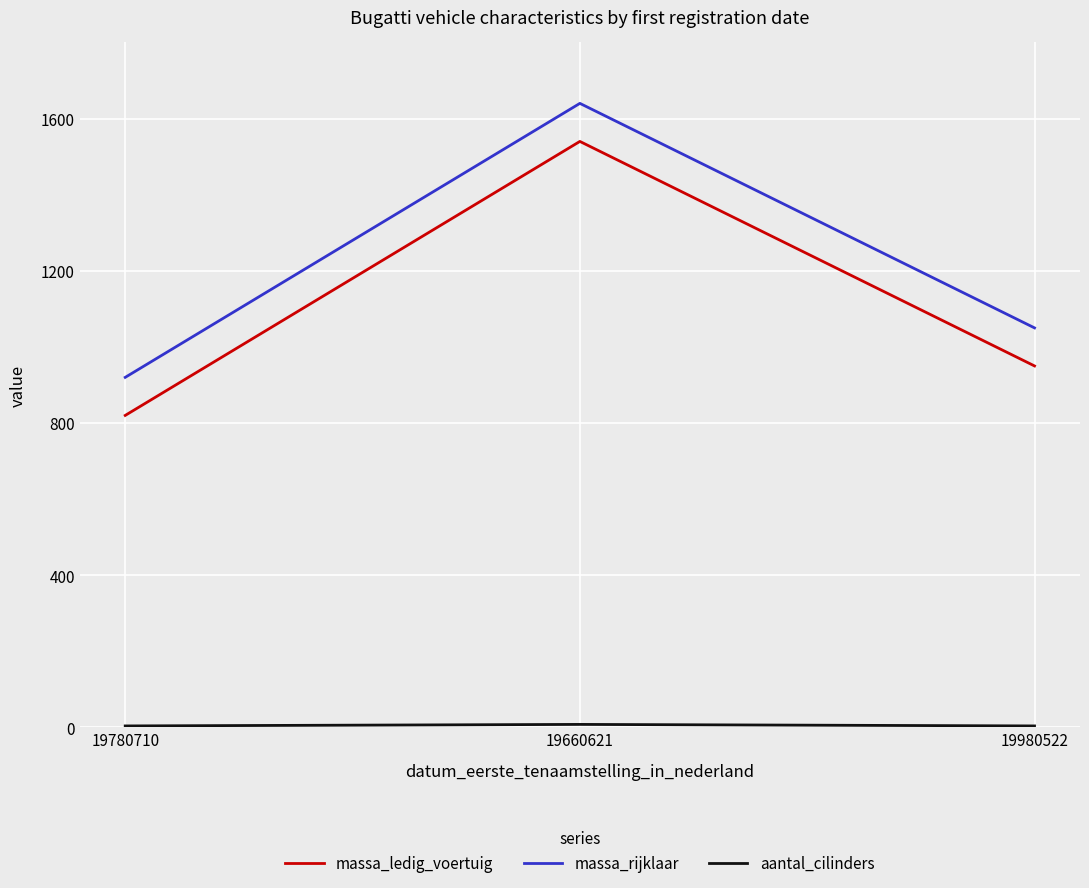

Where is massa_ledig_voertuig nearest to the value 1180?

19980522